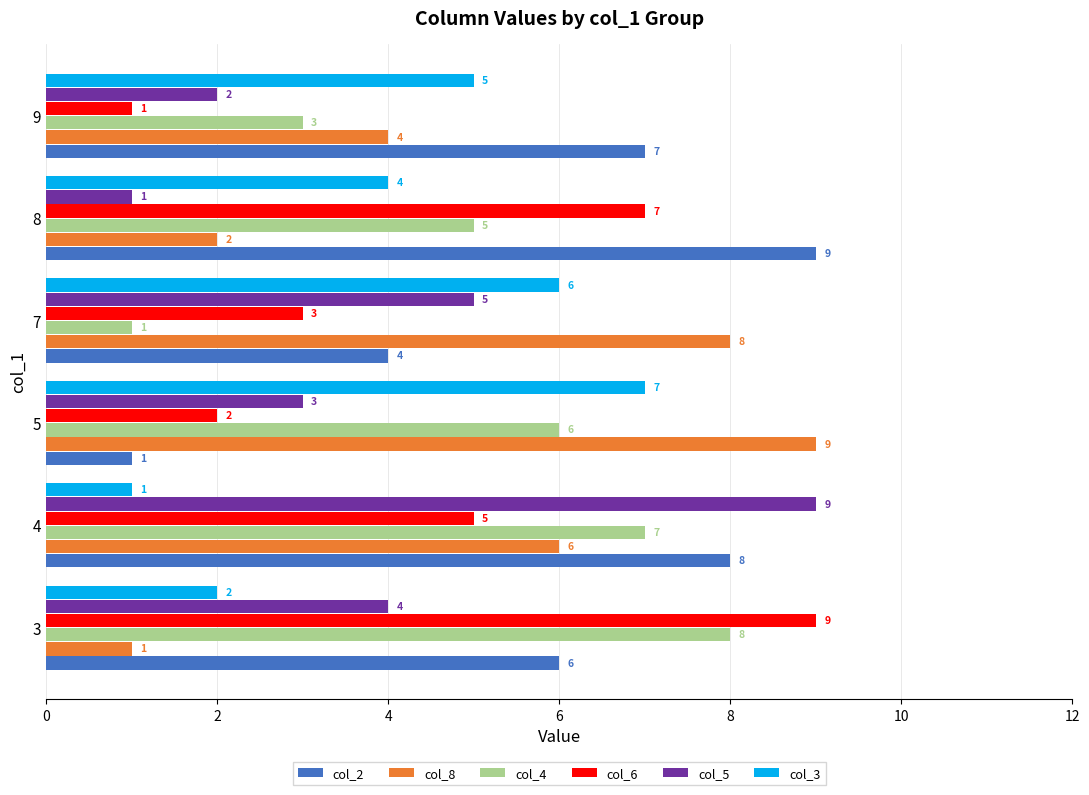

True or false: col_4 has a value of 3 at 4.

False